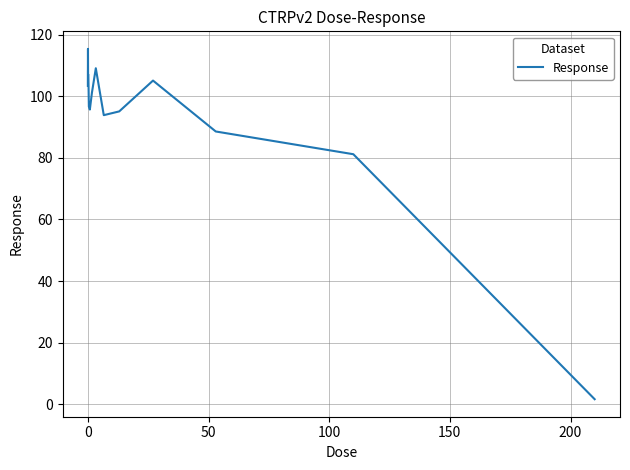

What is the greatest value displayed?

115.4